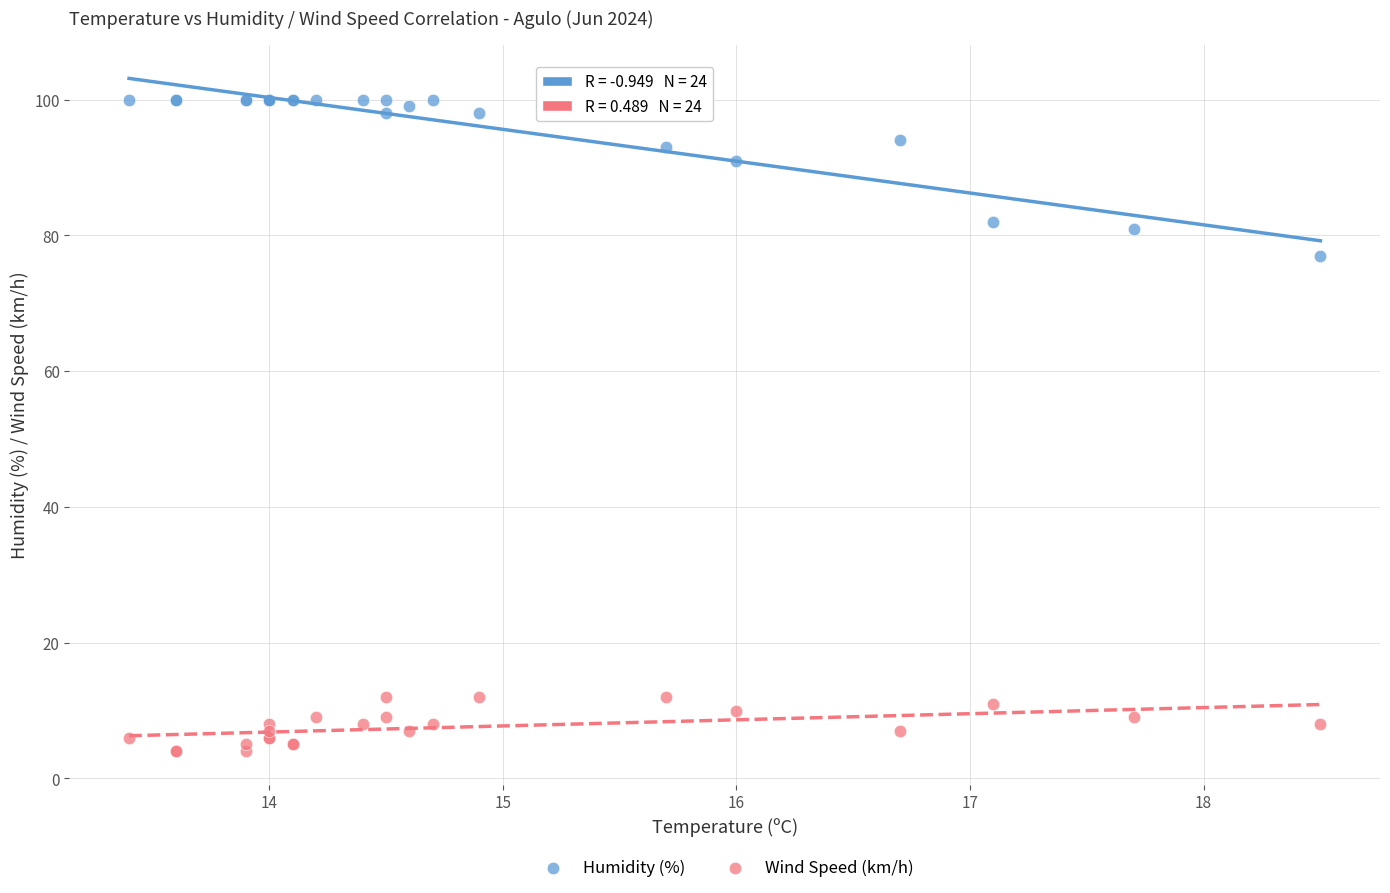

Across all series, what Y value is closest to 52?

77